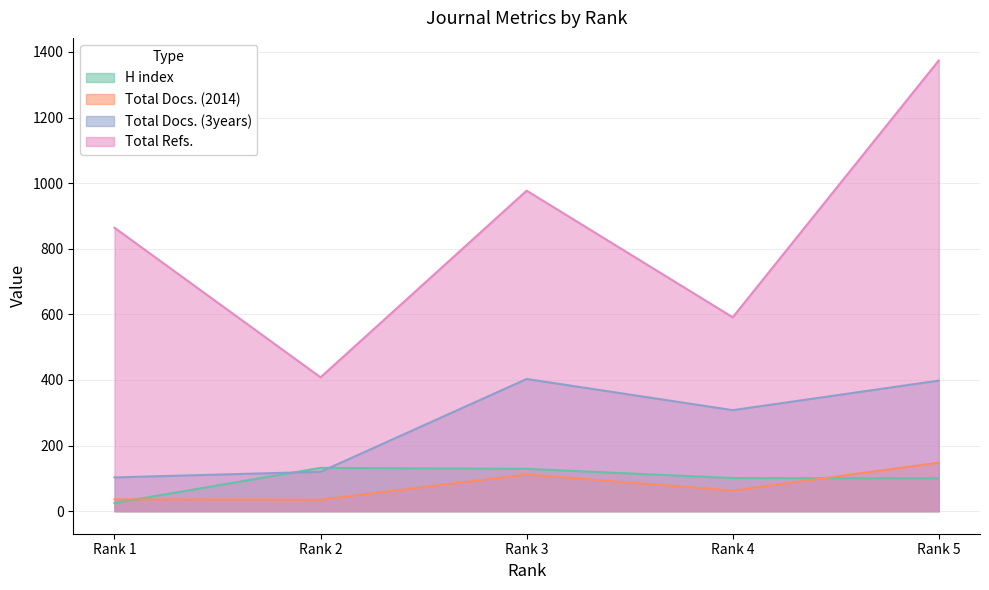

Which has a higher value, Rank 4 or Rank 2?

Rank 2